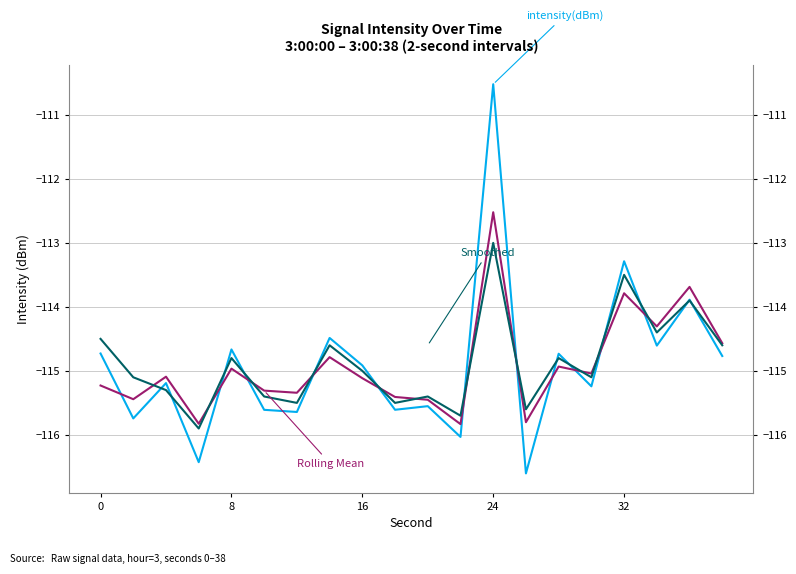

Which series has the largest range (max minus min)?

intensity(dBm)